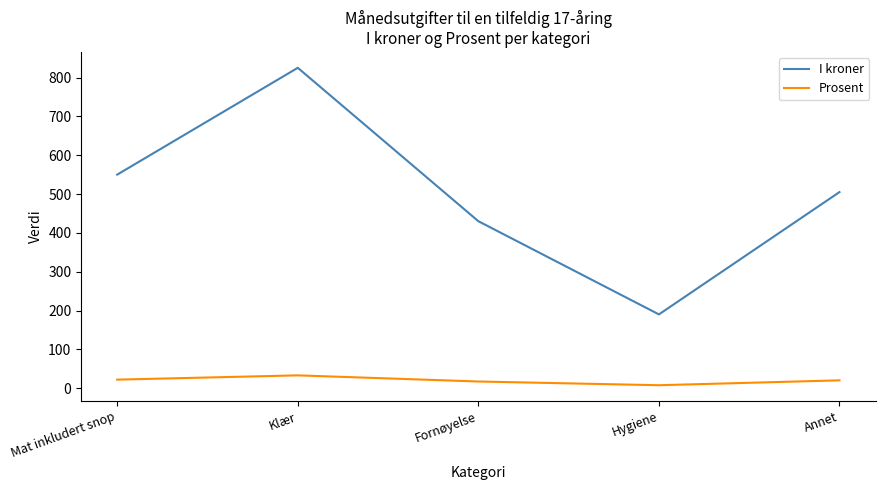

At which category does the chart reach its peak across all series?

Klær